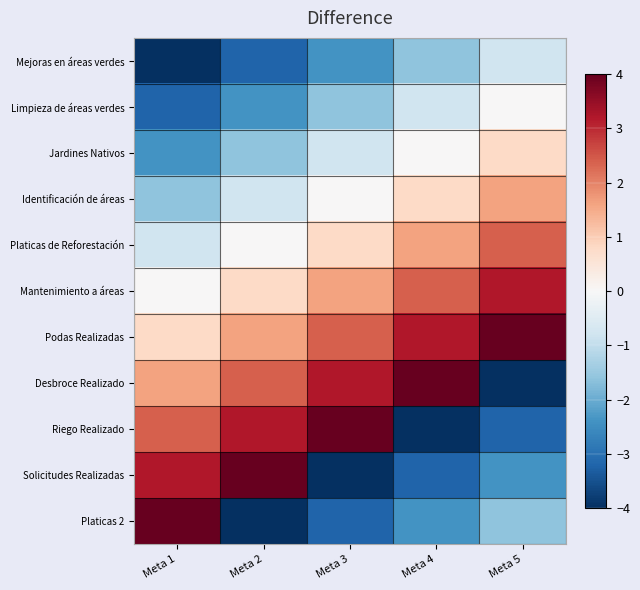

Count the number of categories in the chart.

5